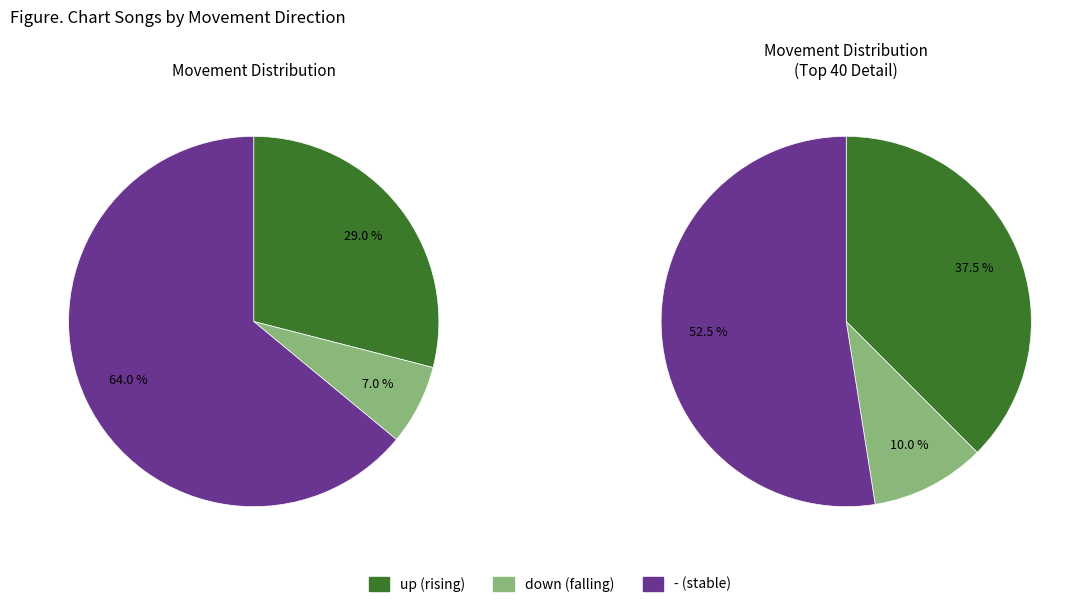

Combined, do down and up account for over 50%?

No